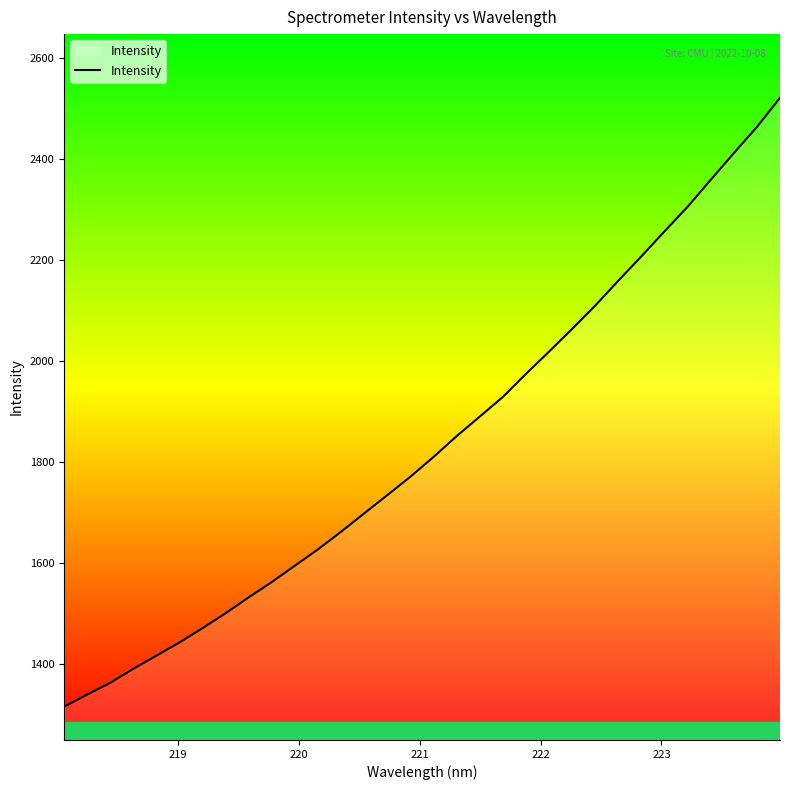

What is the greatest value displayed?

2521.7